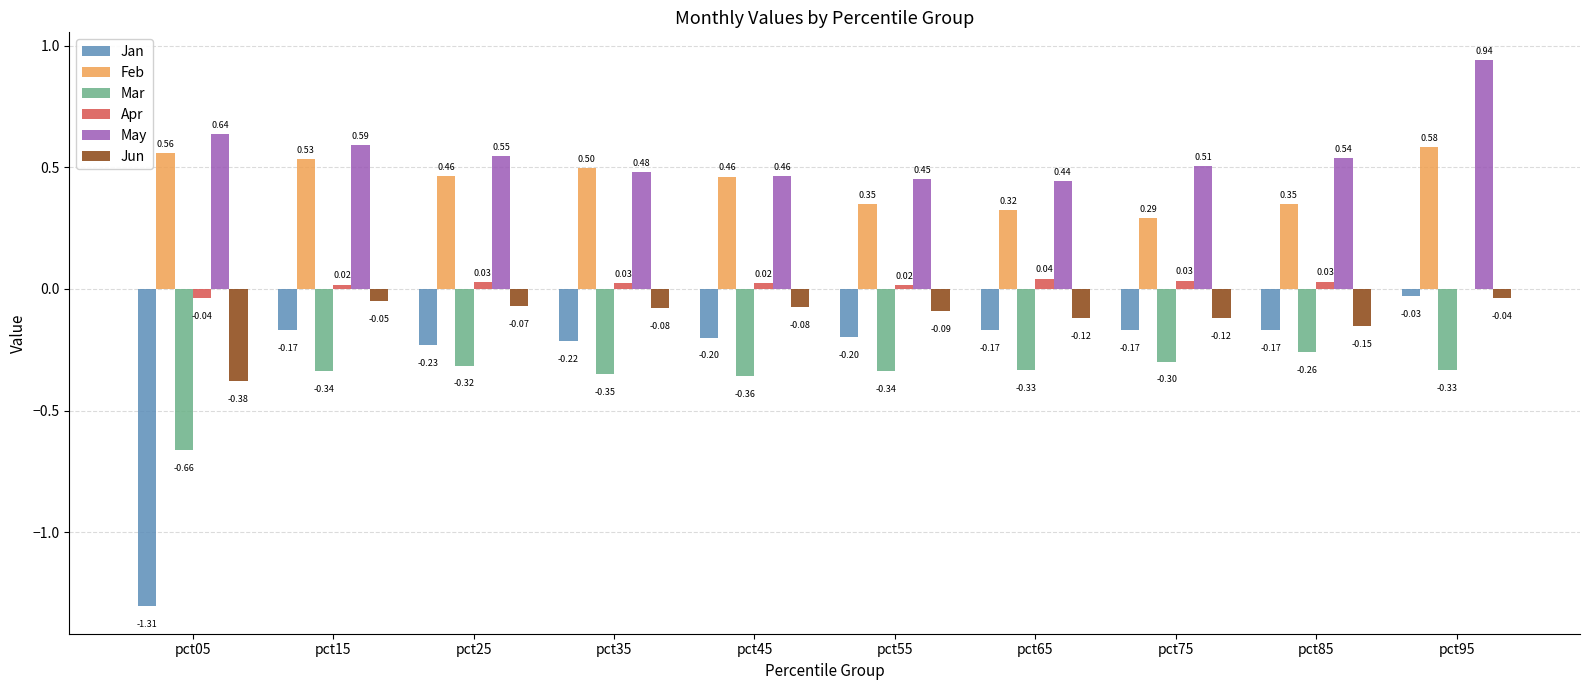

At which category is the sum across all series the highest?

pct95